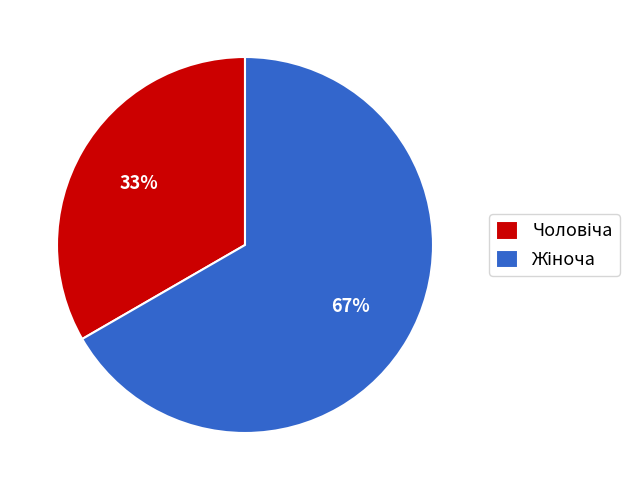

To the nearest percent, what is the average slice percentage?

50%